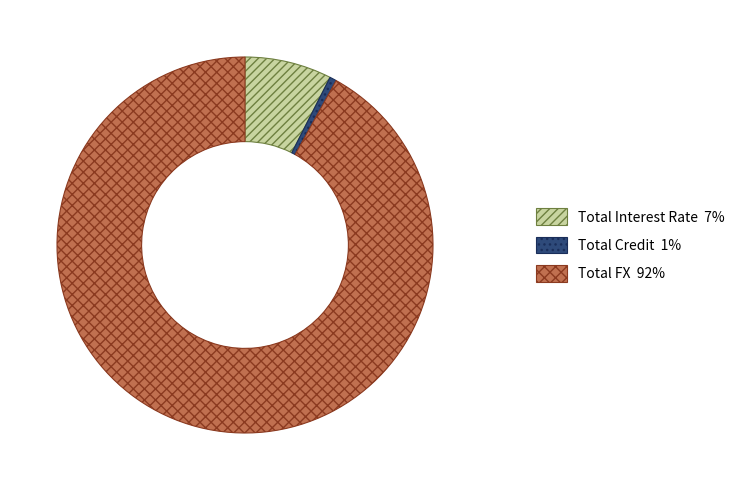

The Total FX slice represents 84% of the pie. True or false?

False